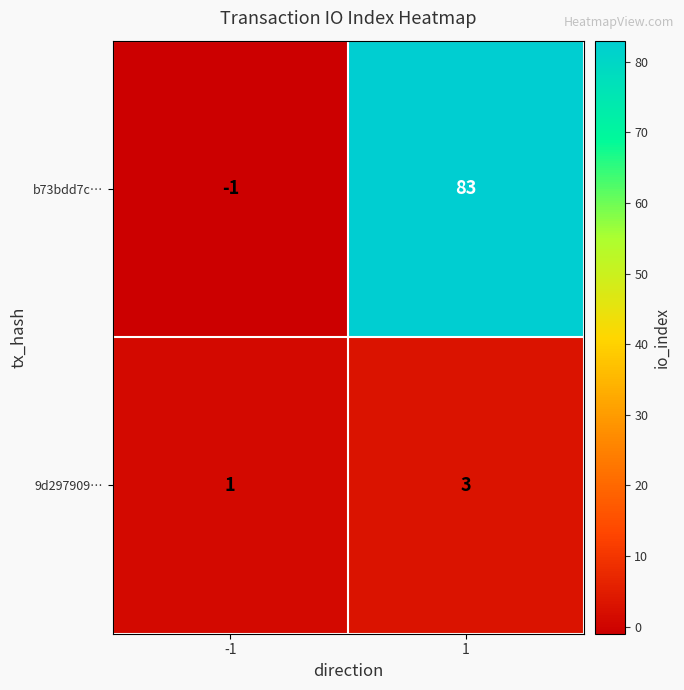

Reading left to right, what are all the values shown in this chart?

b73bdd7c…: -1	83
9d297909…: 1	3